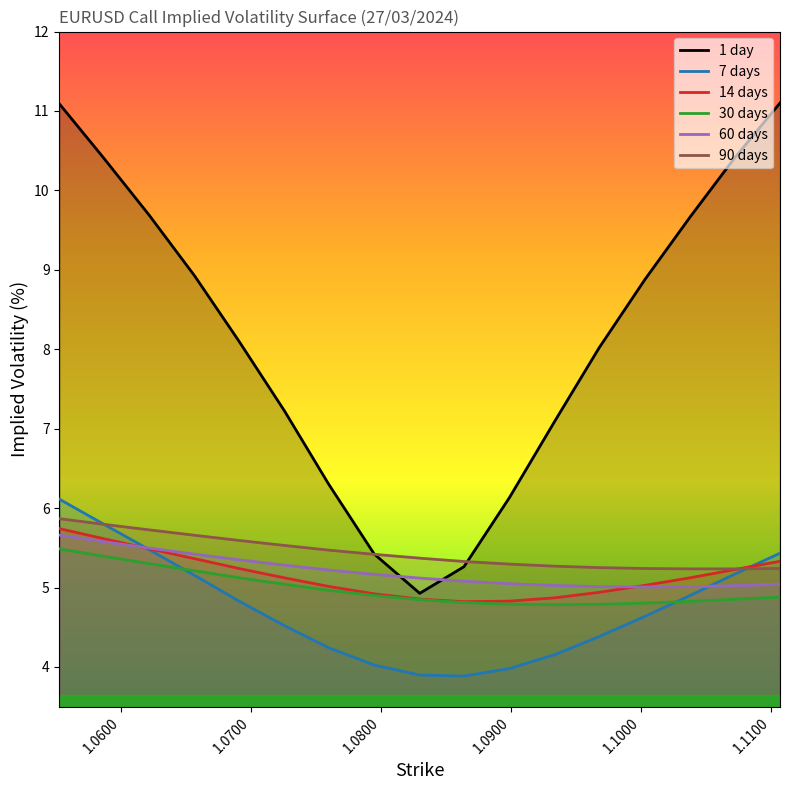

Reading left to right, extract all data points from this chart.

1 day: 11.1	10.4	9.7	8.9	8.1	7.2	6.3	5.4	4.9	5.3	6.1	7.1	8.0	8.9	9.7	10.4	11.1
7 days: 6.1	5.8	5.5	5.2	4.8	4.5	4.2	4.0	3.9	3.9	4.0	4.2	4.4	4.6	4.9	5.2	5.4
14 days: 5.7	5.6	5.5	5.4	5.2	5.1	5.0	4.9	4.9	4.8	4.8	4.9	4.9	5.0	5.1	5.2	5.3
30 days: 5.5	5.4	5.3	5.2	5.1	5.0	5.0	4.9	4.8	4.8	4.8	4.8	4.8	4.8	4.8	4.9	4.9
60 days: 5.7	5.6	5.5	5.4	5.3	5.3	5.2	5.2	5.1	5.1	5.0	5.0	5.0	5.0	5.0	5.0	5.0
90 days: 5.9	5.8	5.7	5.7	5.6	5.5	5.5	5.4	5.4	5.3	5.3	5.3	5.3	5.2	5.2	5.2	5.2